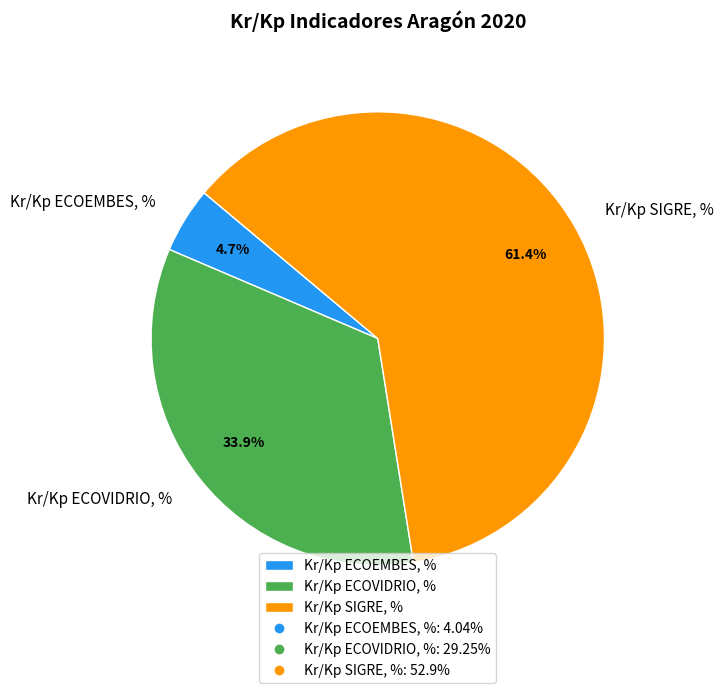

Which has a higher value, Kr/Kp ECOVIDRIO, % or Kr/Kp SIGRE, %?

Kr/Kp SIGRE, %